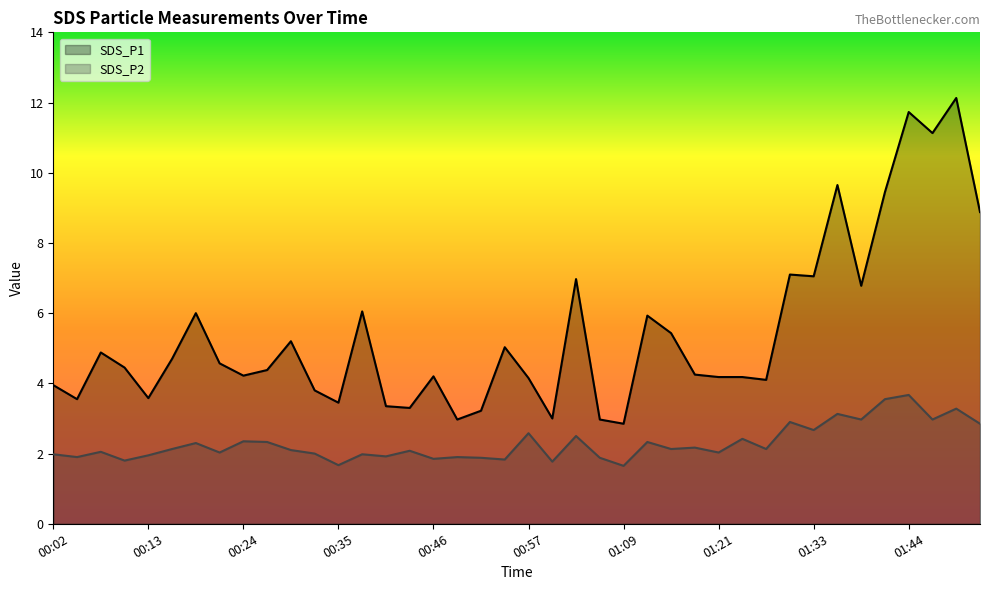

What is the total value across all series at 00:10?

6.2